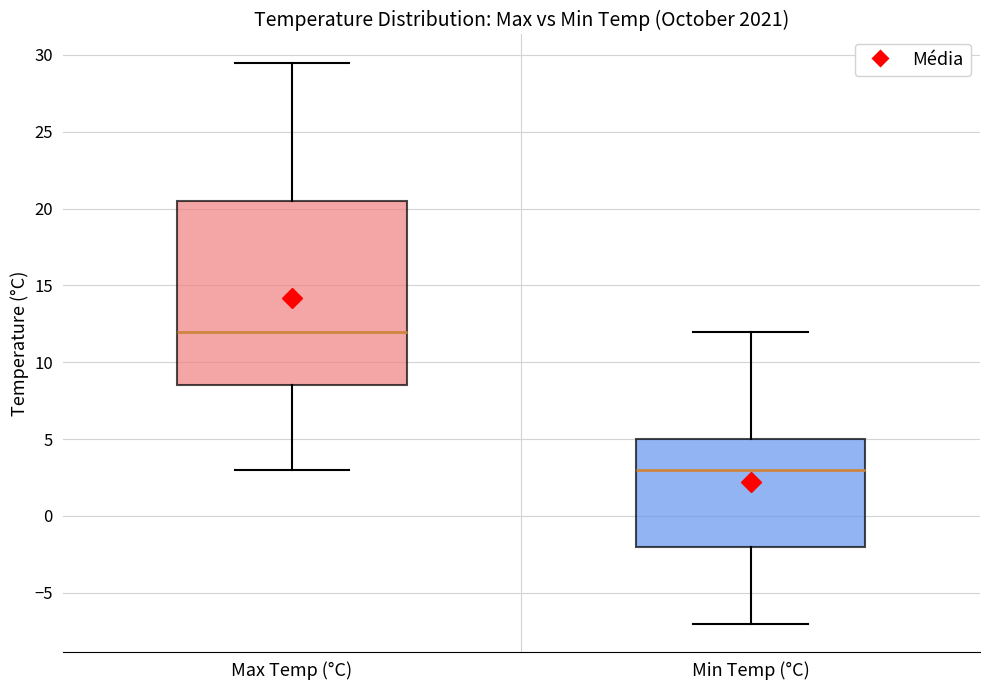

Reading left to right, read every box against the y-axis: the position of its median line, the range the box covers, and the ends of its whiskers. The values are not printed on the chart, so give them approximately, as read against the axis.

Max Temp (°C): median 12.0, box 8.5 to 20.5, whiskers 3.0 to 29.5
Min Temp (°C): median 3.0, box -2.0 to 5.0, whiskers -7.0 to 12.0